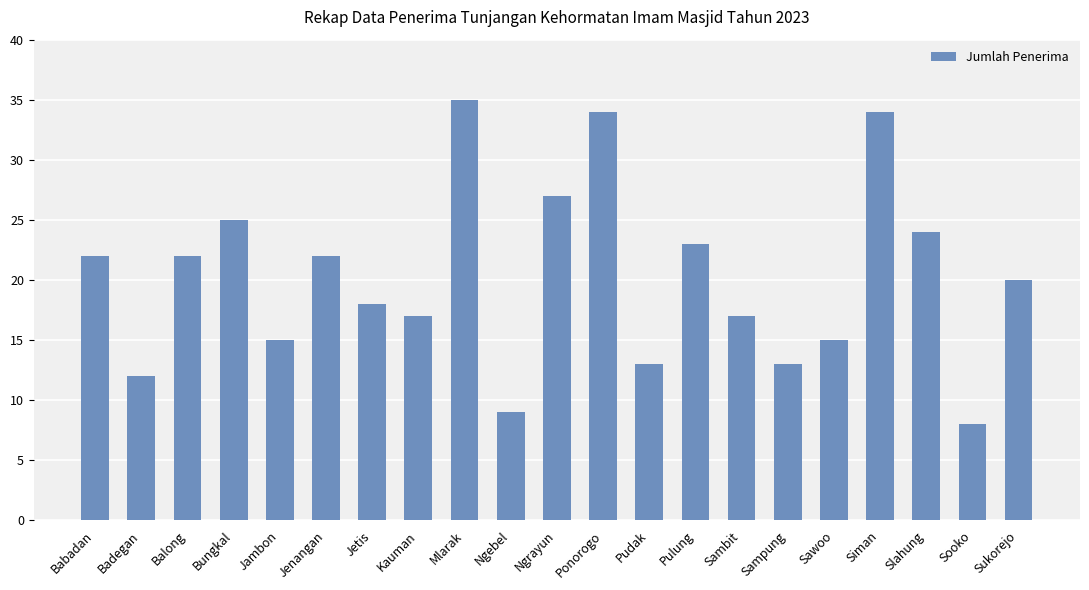

What is the difference between the maximum and minimum values?

27